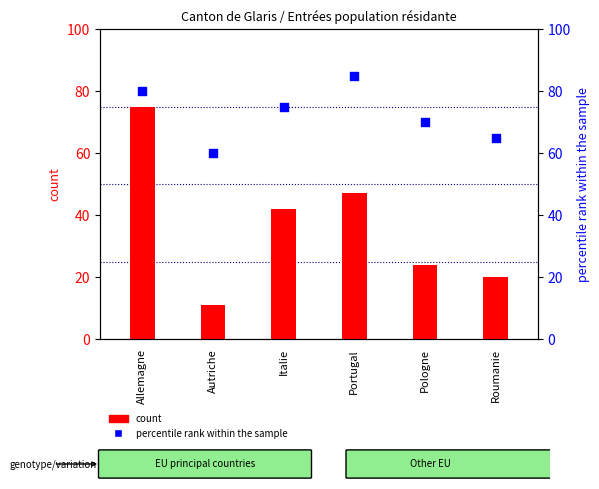

What is the total value across all series at Italie?

117